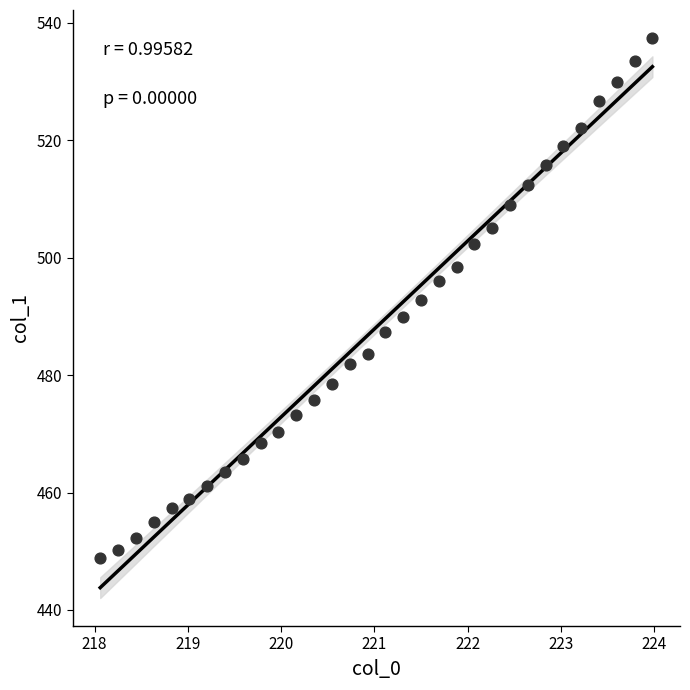

What is the range of Y values (max minus min)?

88.6